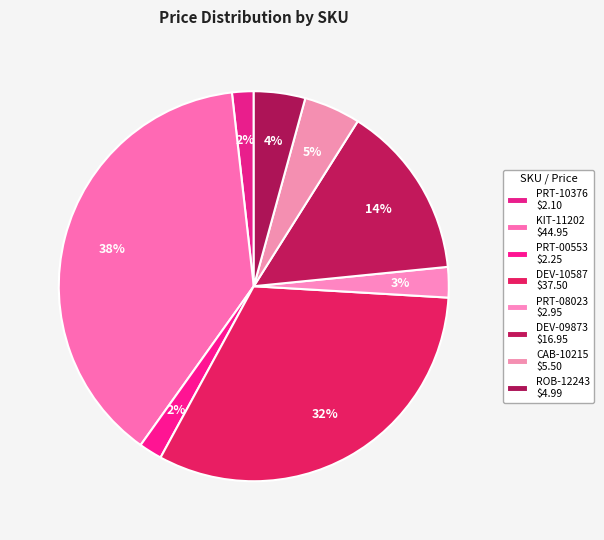

How many segments does this pie chart have?

8